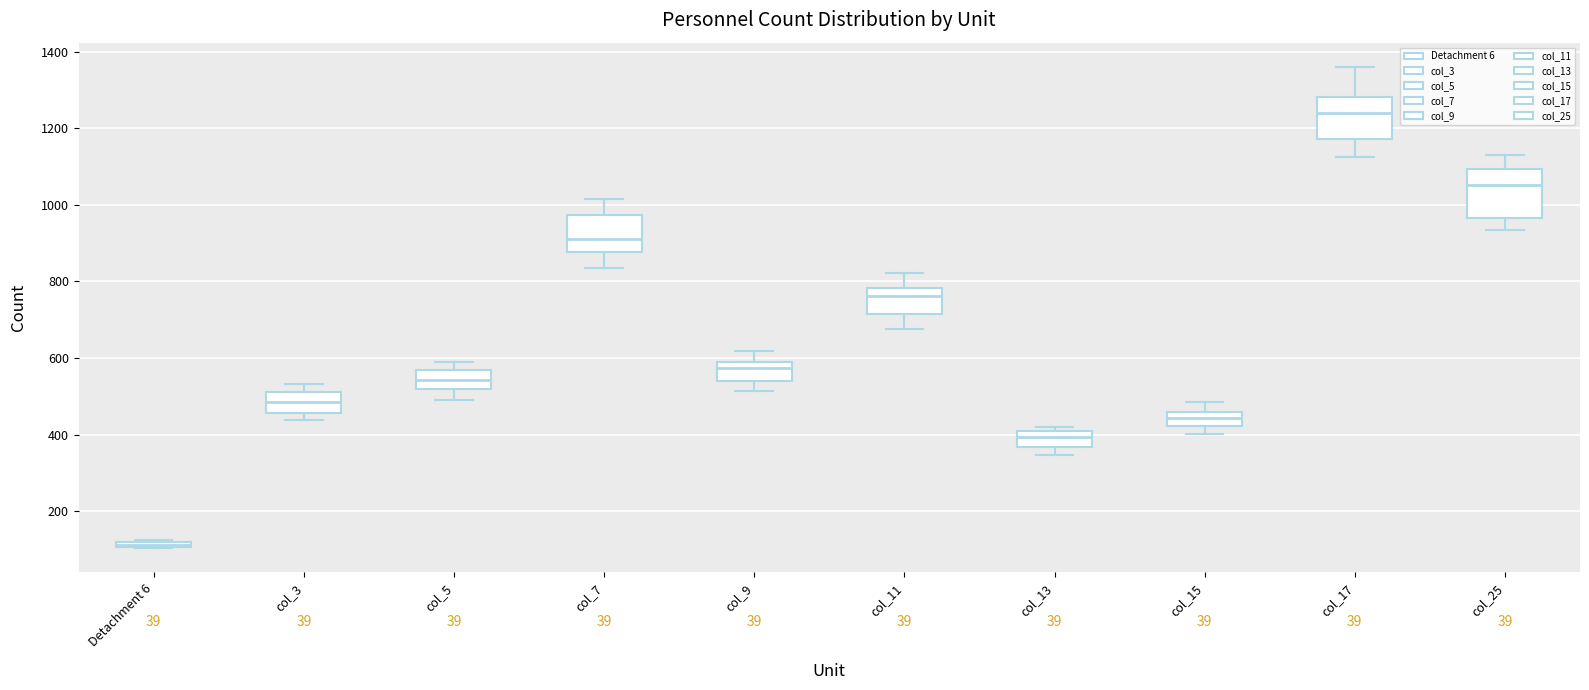

Which box's median line is the lowest?

Detachment 6